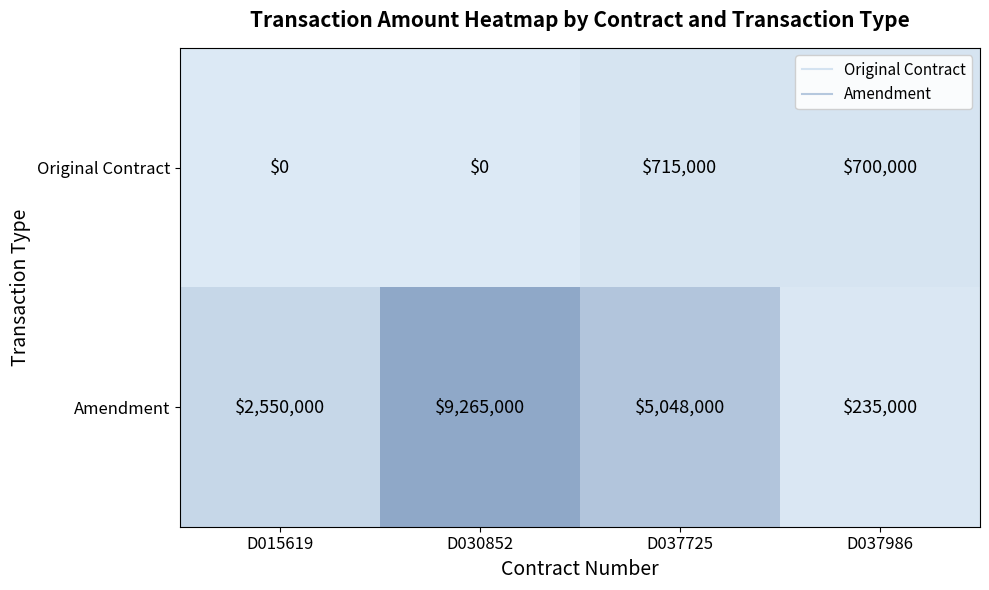

Rank the series by their average value, from highest to lowest.

Amendment, Original Contract